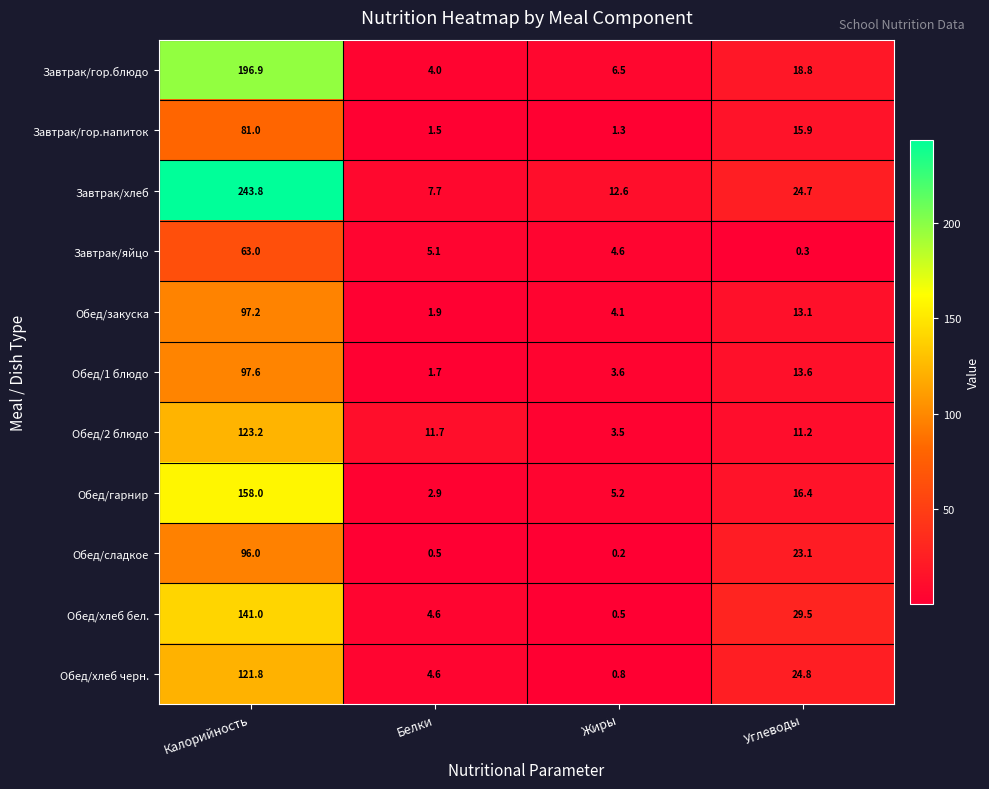

What is the sum of all Завтрак/хлеб values?

288.8